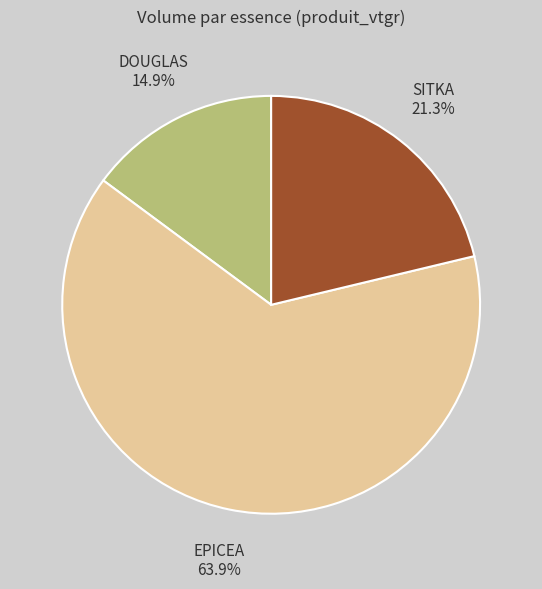

Is there any slice that represents more than half of the pie?

Yes